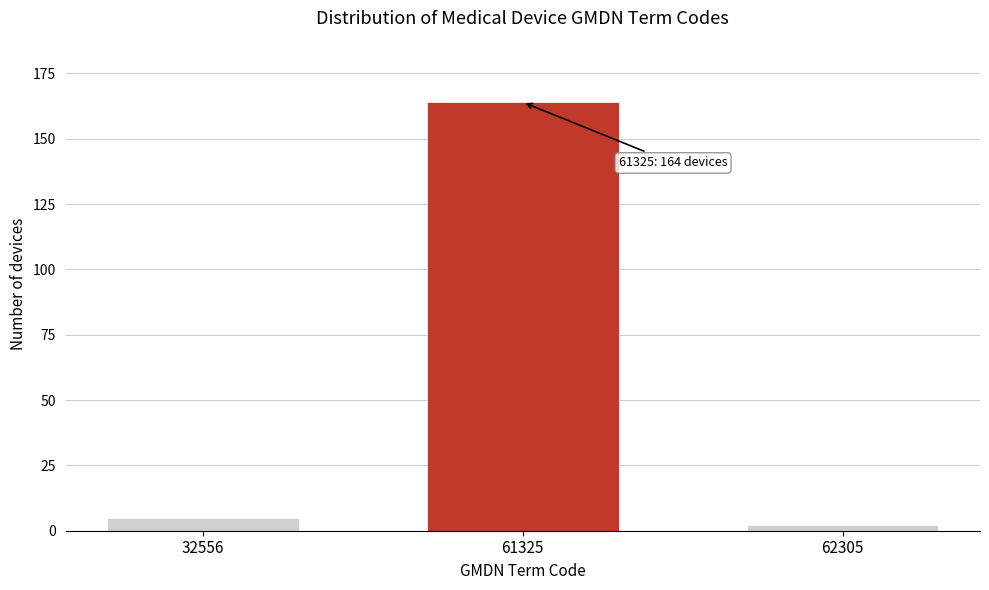

Reading left to right, what are all the values shown in this chart?

5	164	2